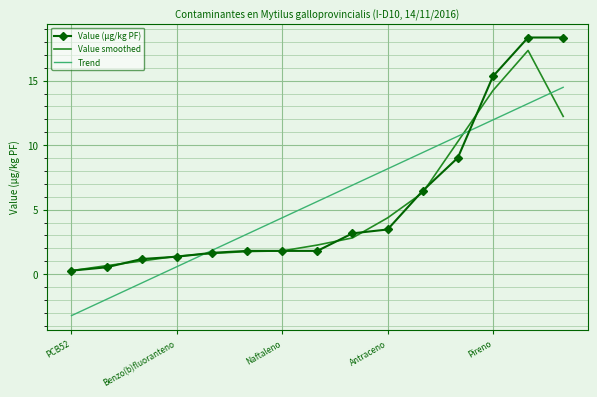

Rank the series by their maximum value, from highest to lowest.

Value (µg/kg PF), Value smoothed, Trend